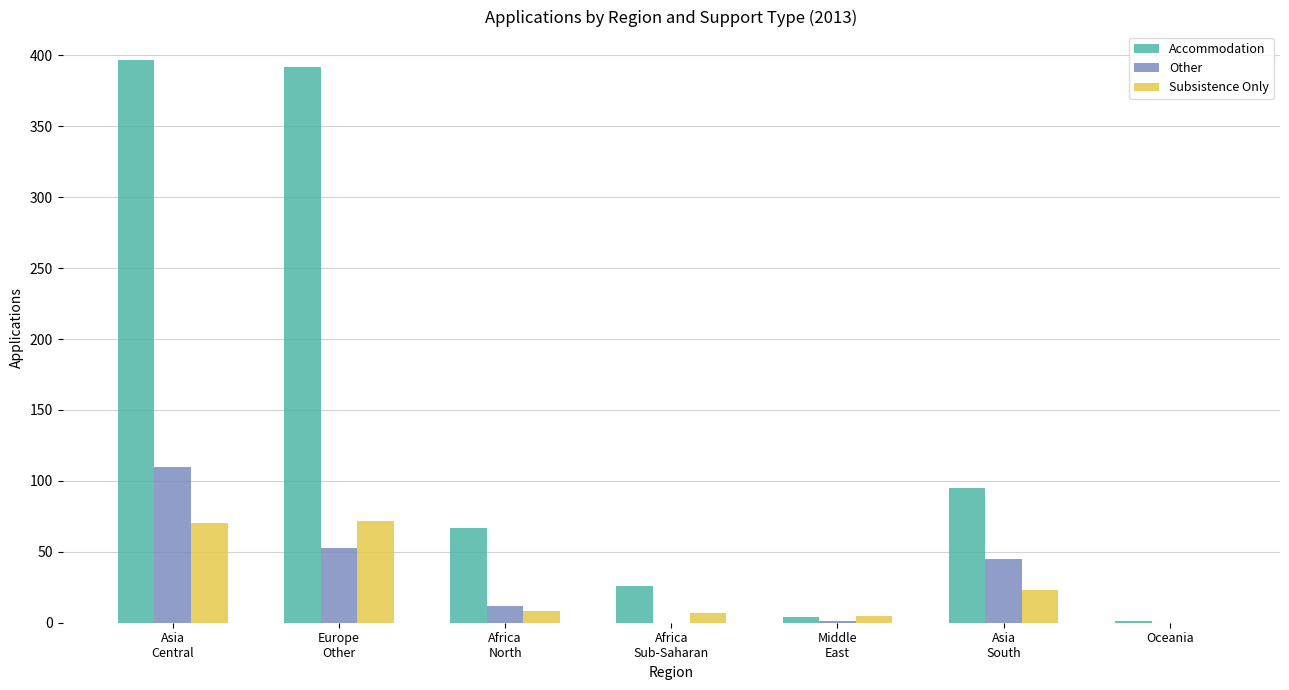

What is the maximum value shown in the chart?

397